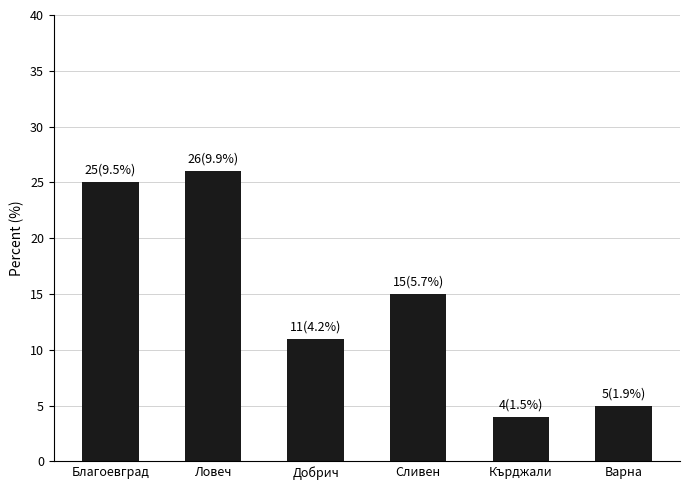

What is the value of the 6th bar from the left?

5